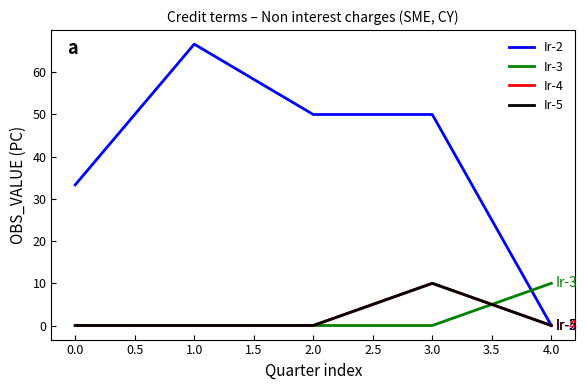

Is this an area chart (filled region under the line)?

No